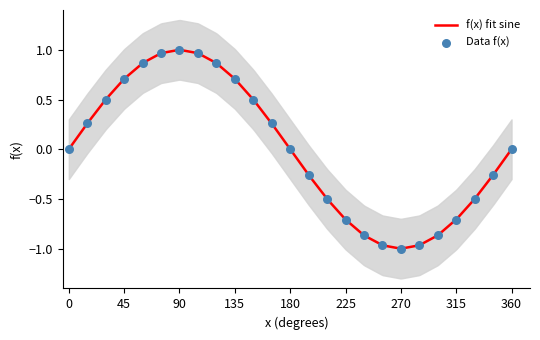

What is the change in value from 105 to 330?

-1.5